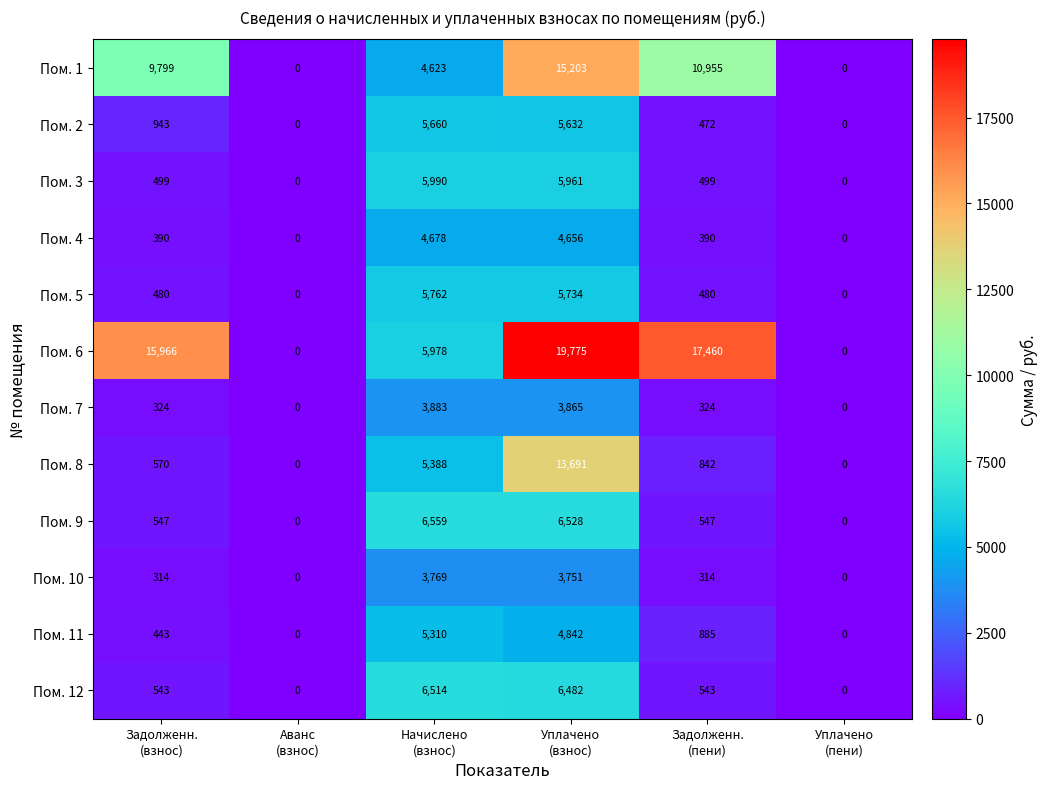

How many data points in Пом. 11 are less than 885?

3